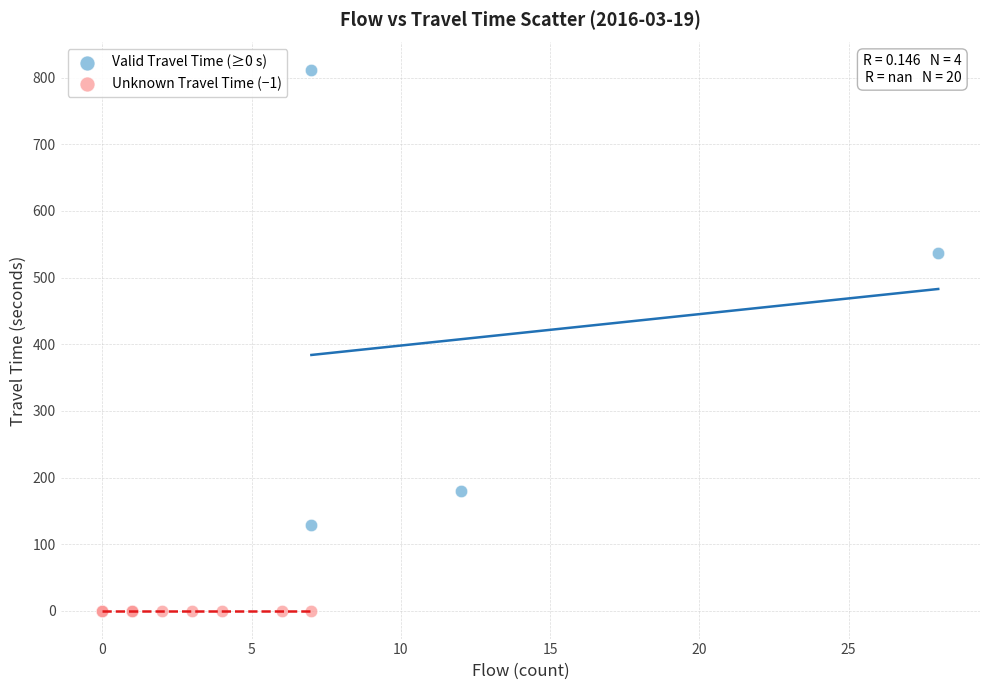

Which series reaches the maximum Y coordinate?

Valid Travel Time (≥0 s)